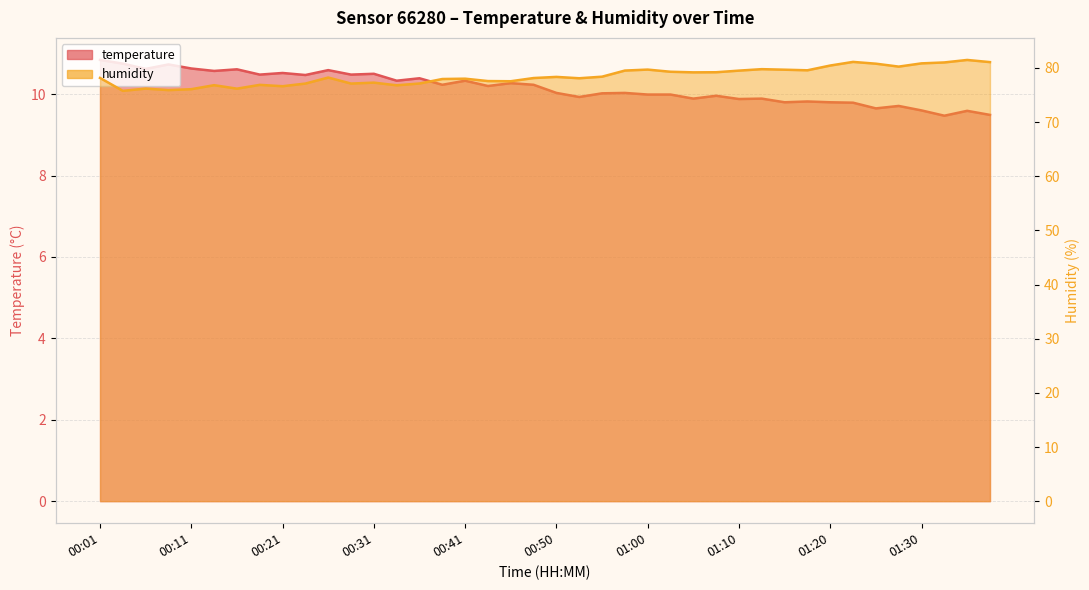

What is the sum of the temperature values at 00:48 and 01:32?

19.7